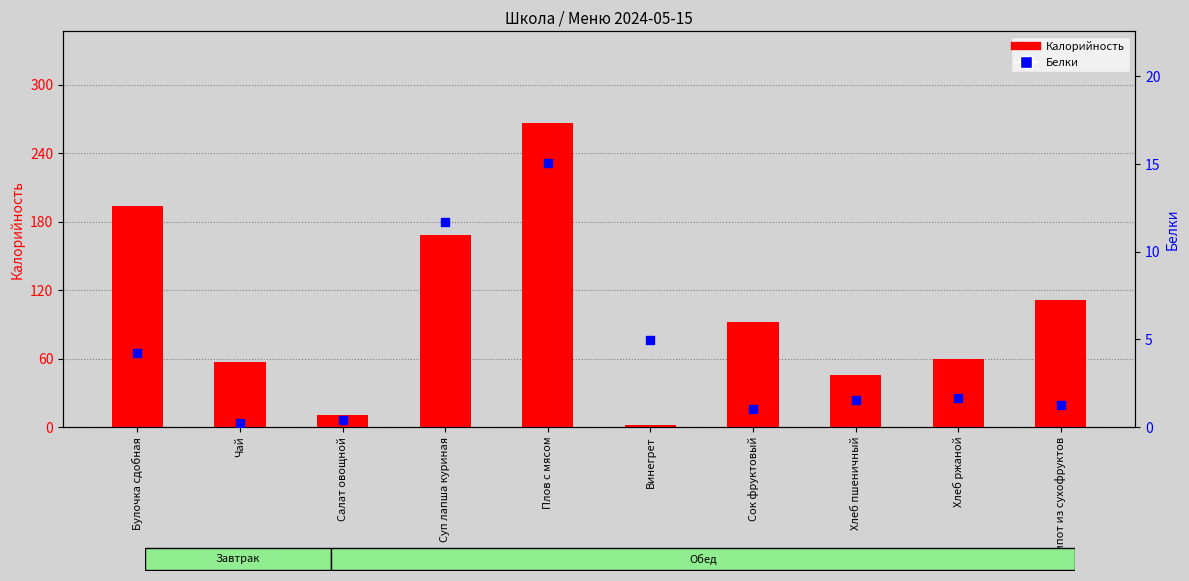

What are all the series names shown in the legend?

Калорийность, Белки